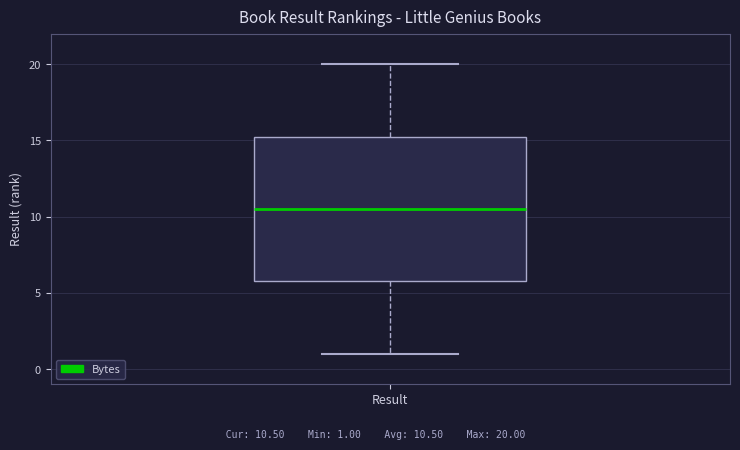

Read this box plot against the y-axis: the position of the median line, the range covered by the box, and the ends of both whiskers. The values are not printed on the chart, so give them approximately, as read against the axis.

median 10.5, box 6.0 to 15.5, whiskers 1.0 to 20.0